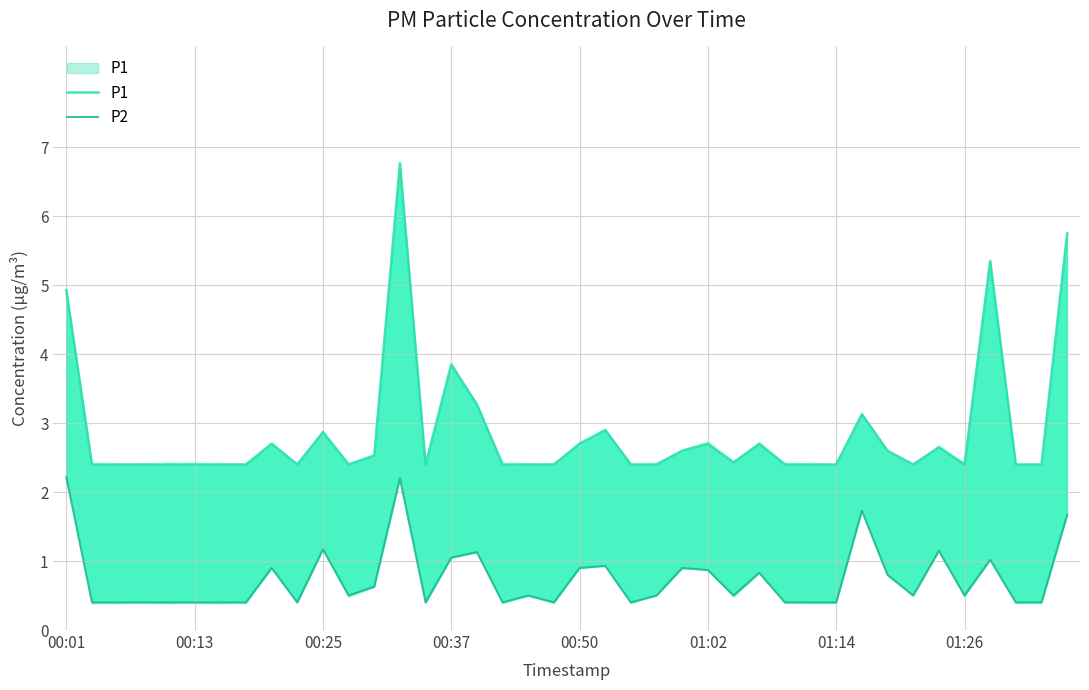

True or false: P1 and P2 cross at least once.

False